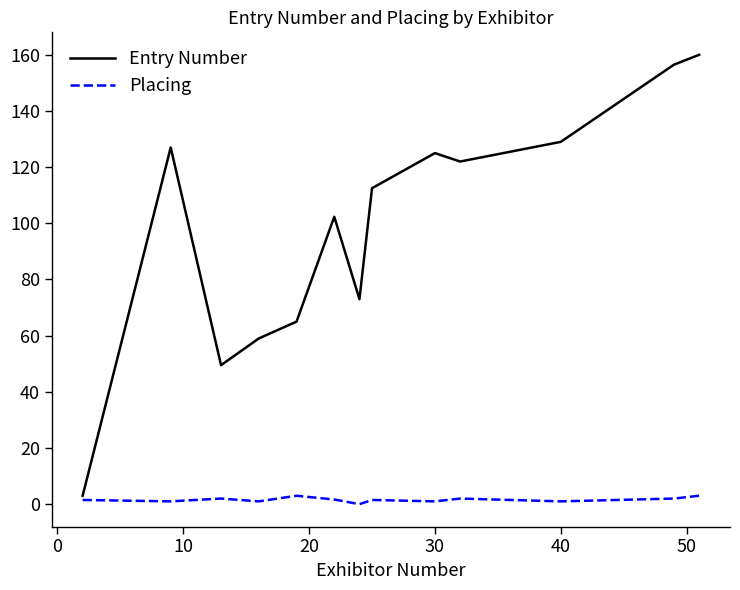

What is the difference between the second highest and minimum values in the Placing series?

3.0